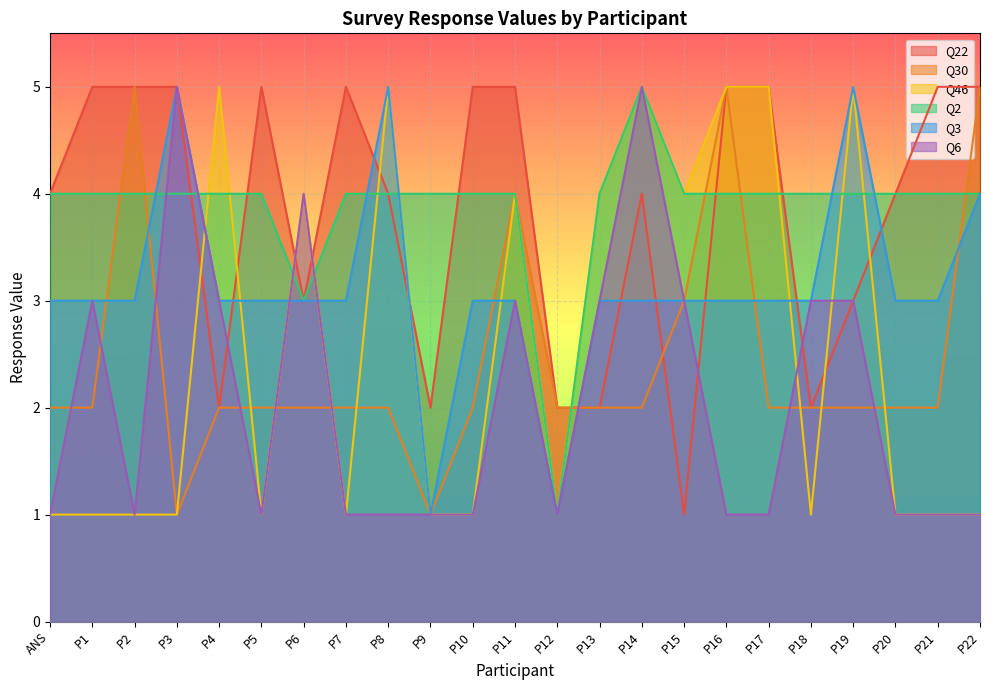

After their last crossing, which series has the higher values: Q6 or Q30?

Q30